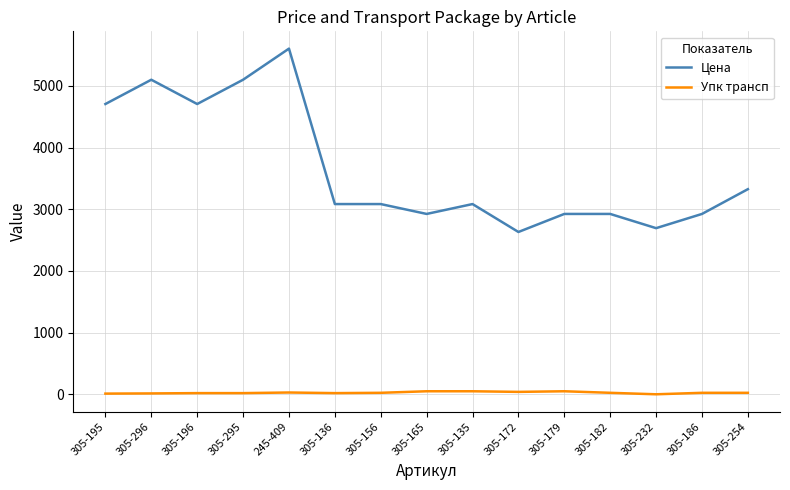

List the series in order of their overall mean, lowest first.

Упк трансп, Цена